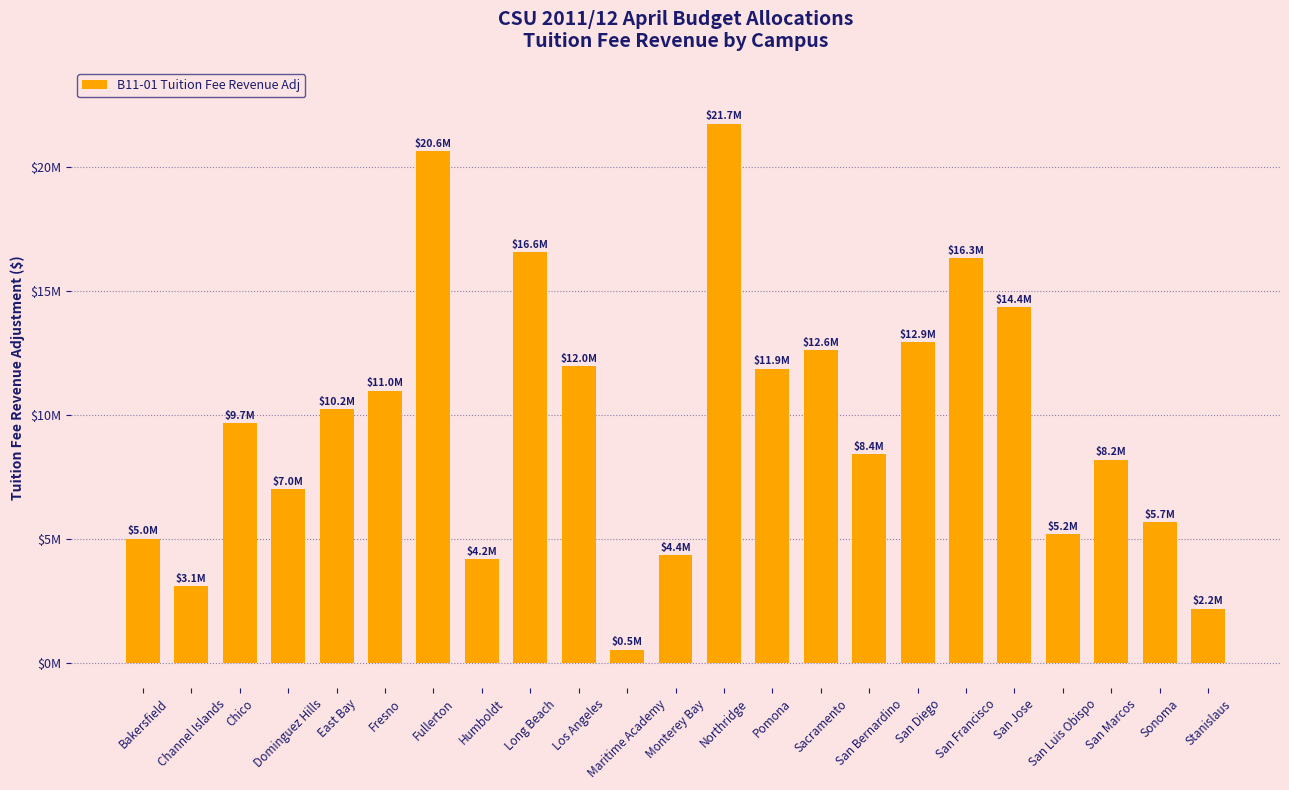

What is the change in value from Maritime Academy to San Marcos?

+7657000